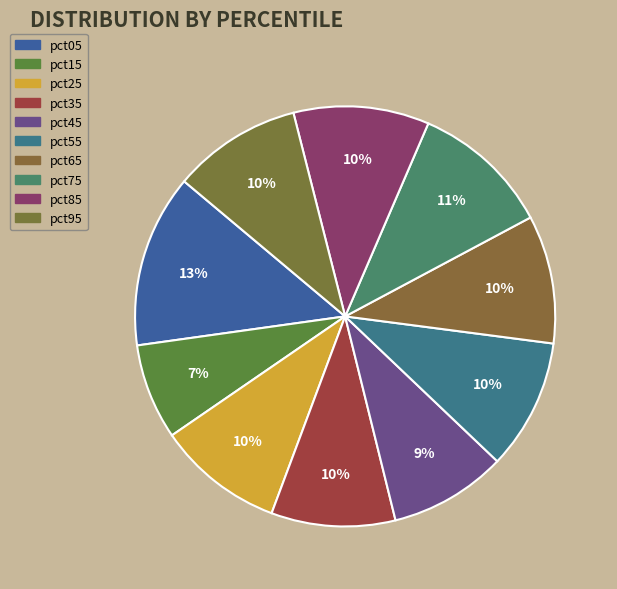

To the nearest percent, what is the difference between the largest and smallest slice percentages?

6%